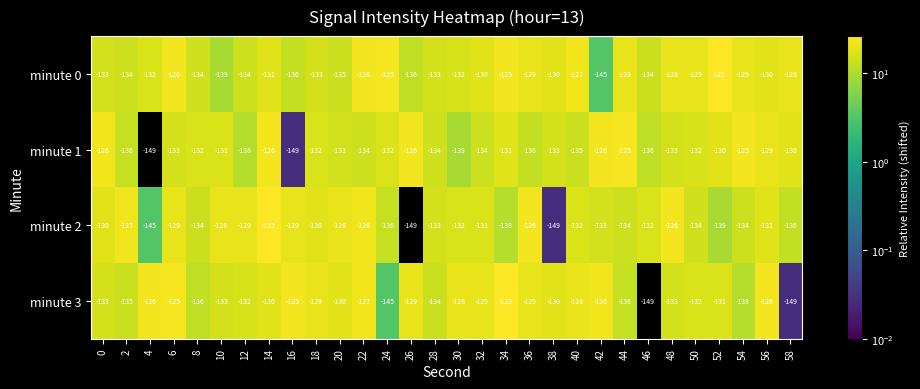

Between 16 and 36, which series saw the biggest shift?

minute 1